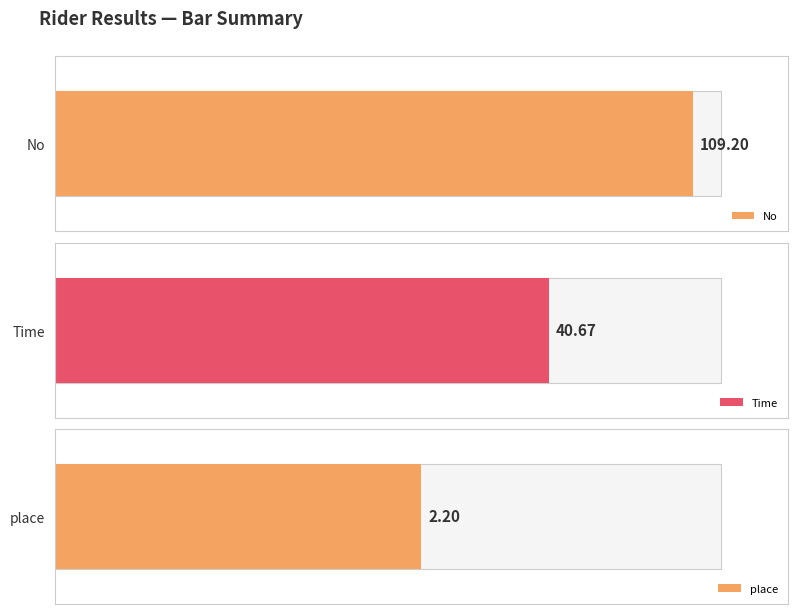

How many series are shown in this chart?

3